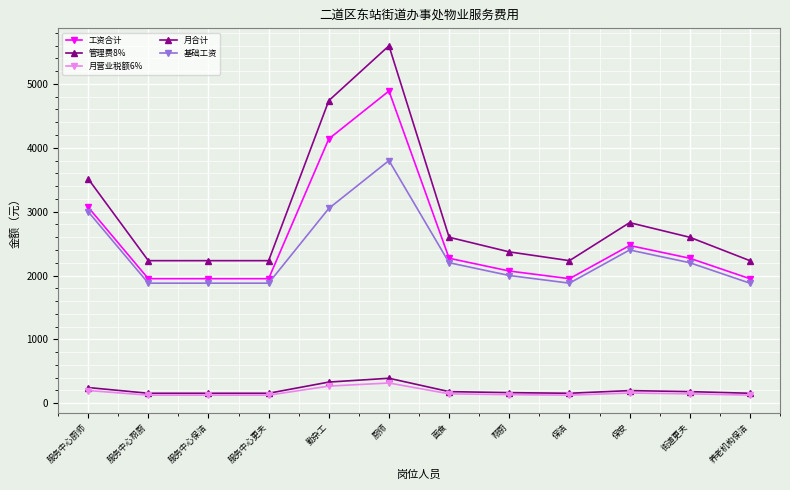

At which label does 管理费8% reach its minimum?

服务中心帮厨